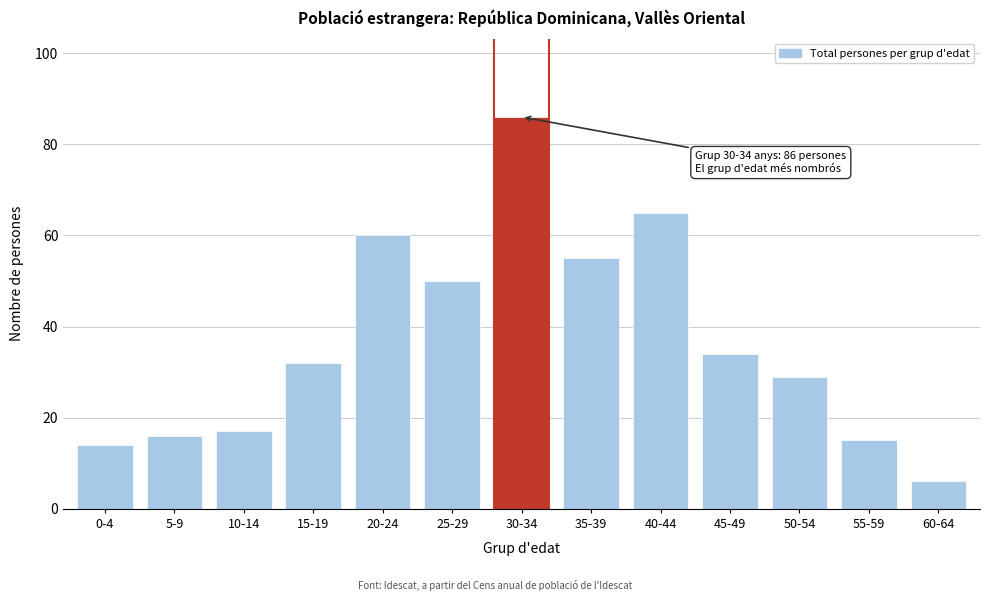

Reading left to right, what are all the values shown in this chart?

14	16	17	32	60	50	86	55	65	34	29	15	6